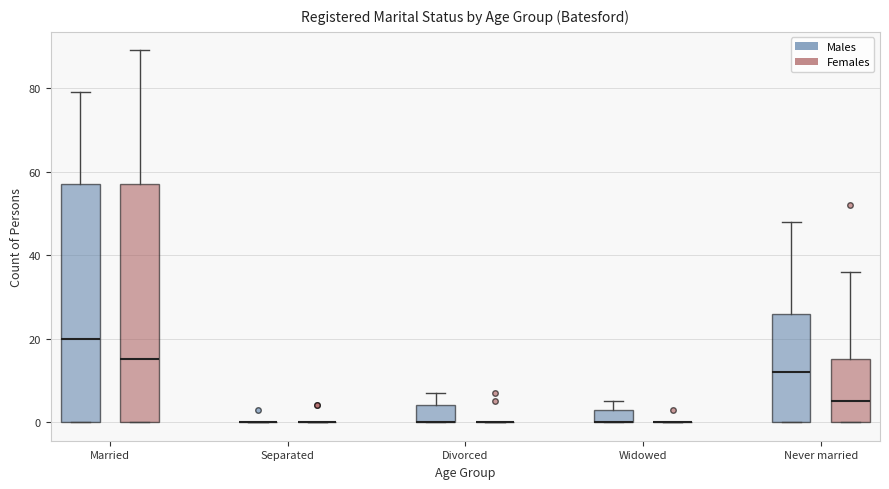

Reading left to right, read every box against the y-axis: the position of its median line, the range the box covers, and the ends of its whiskers. The values are not printed on the chart, so give them approximately, as read against the axis.

Married (Males): median 20, box 0 to 58, whiskers 0 to 80
Married (Females): median 16, box 0 to 58, whiskers 0 to 90
Separated (Males): box collapsed to a line at 0, whiskers 0 to 0
Separated (Females): box collapsed to a line at 0, whiskers 0 to 0
Divorced (Males): median 0 (drawn on the box's lower edge), box 0 to 4, whiskers 0 to 8
Divorced (Females): box collapsed to a line at 0, whiskers 0 to 0
Widowed (Males): median 0 (drawn on the box's lower edge), box 0 to 4, whiskers 0 to 6
Widowed (Females): box collapsed to a line at 0, whiskers 0 to 0
Never married (Males): median 12, box 0 to 26, whiskers 0 to 48
Never married (Females): median 6, box 0 to 16, whiskers 0 to 36